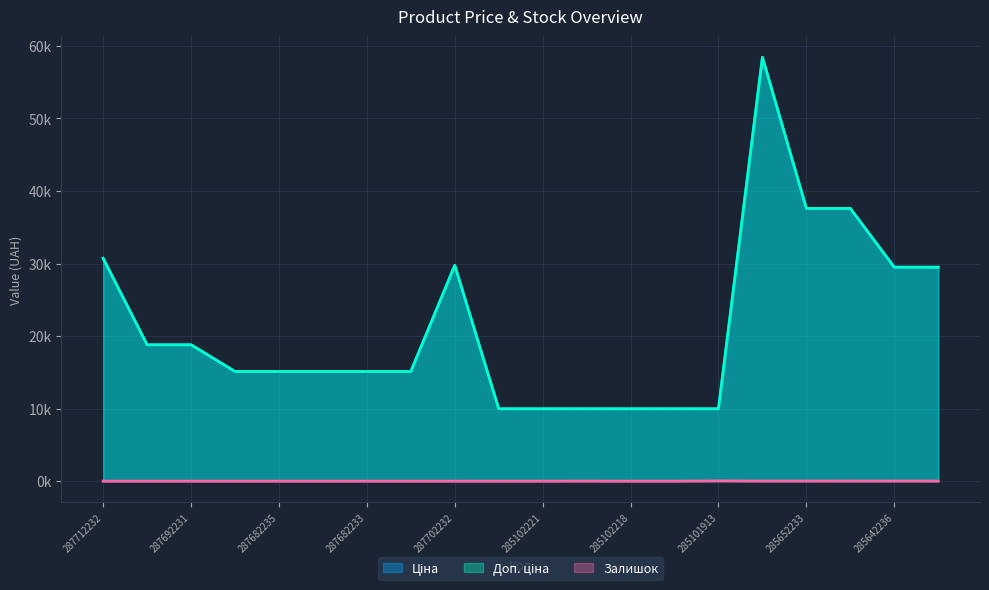

The value of Ціна at 285642235 is 29491.5. True or false?

True